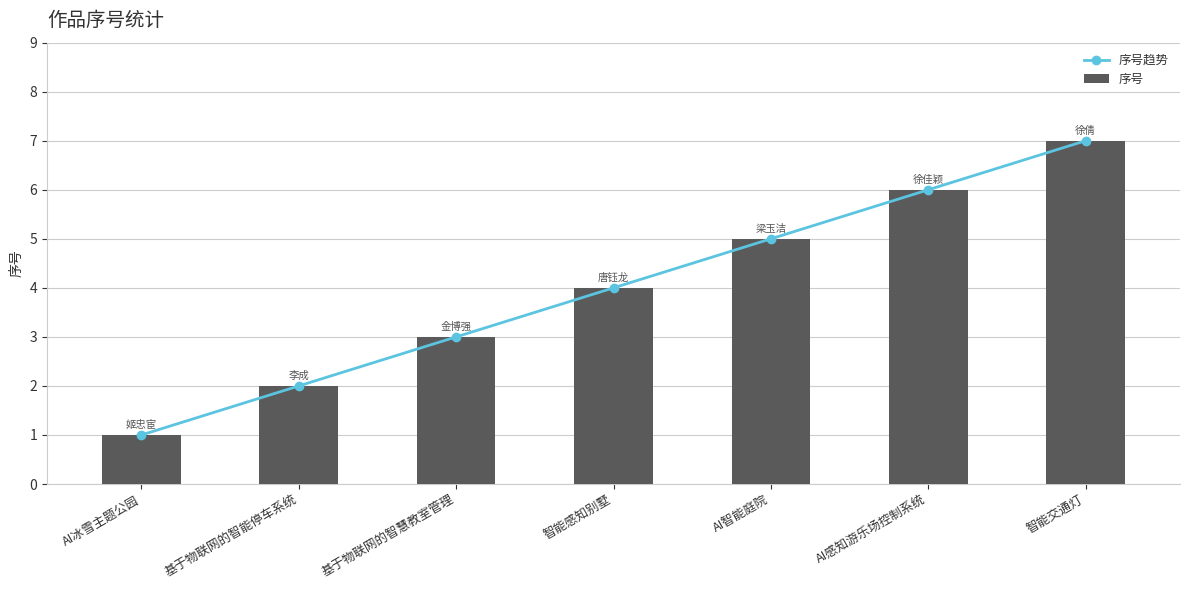

Which has a higher value, AI智能庭院 or 智能交通灯?

智能交通灯